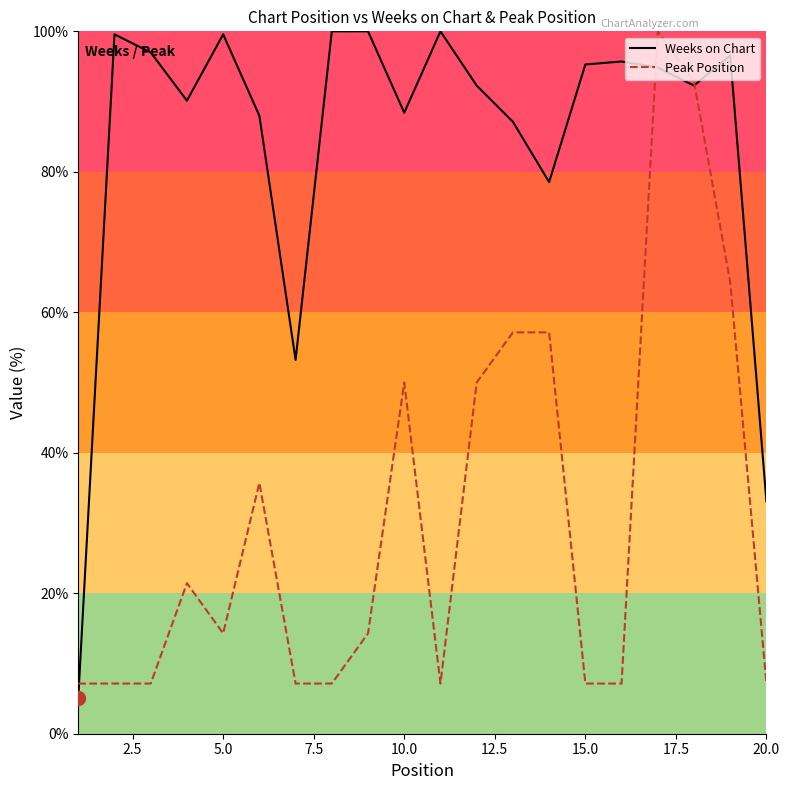

Does the chart have visible grid lines?

No